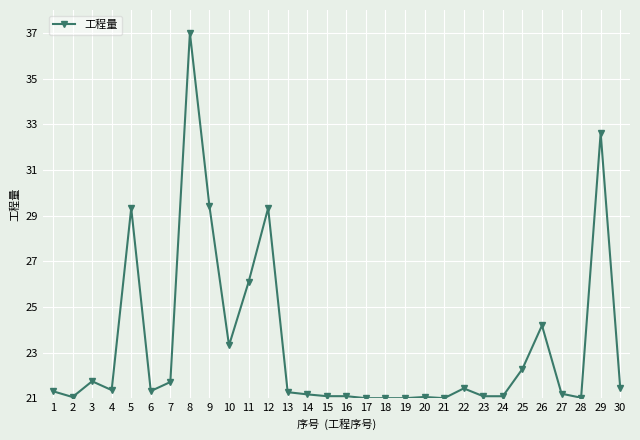

What is the difference between the maximum and minimum values?

16.0